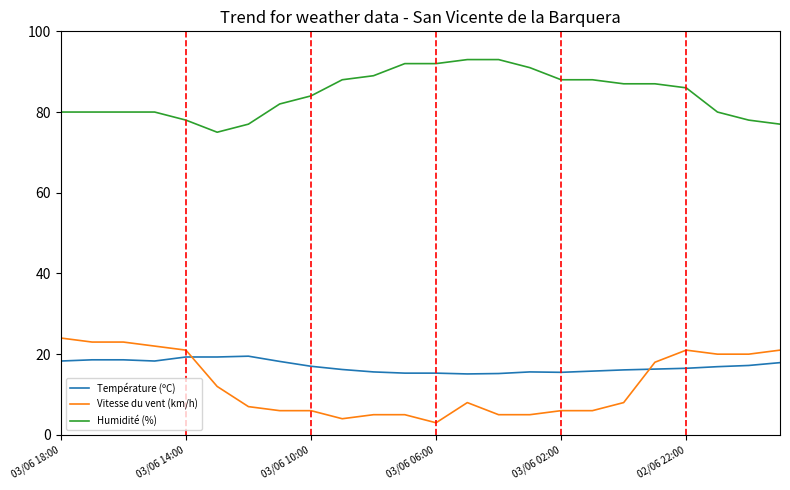

Which series has the largest total across all categories?

Humidité (%)